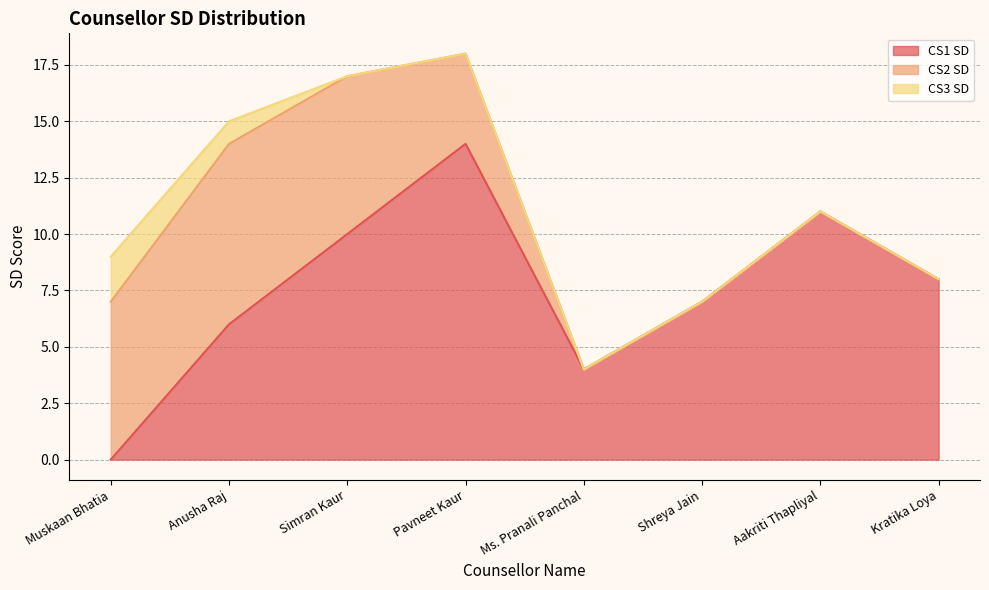

How many CS2 SD values are between 0 and 7?

7